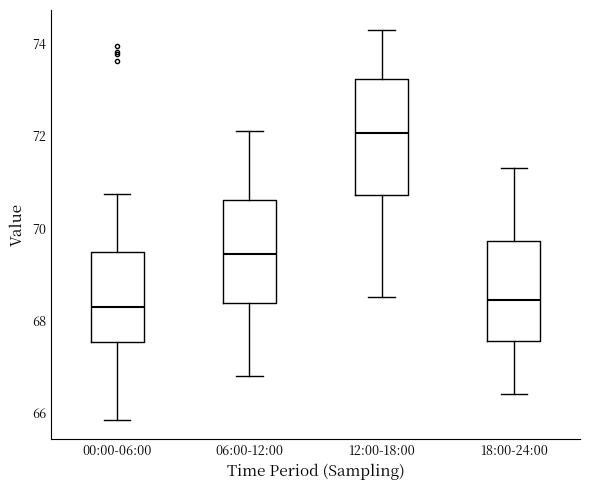

Which box's median line is the highest?

12:00-18:00